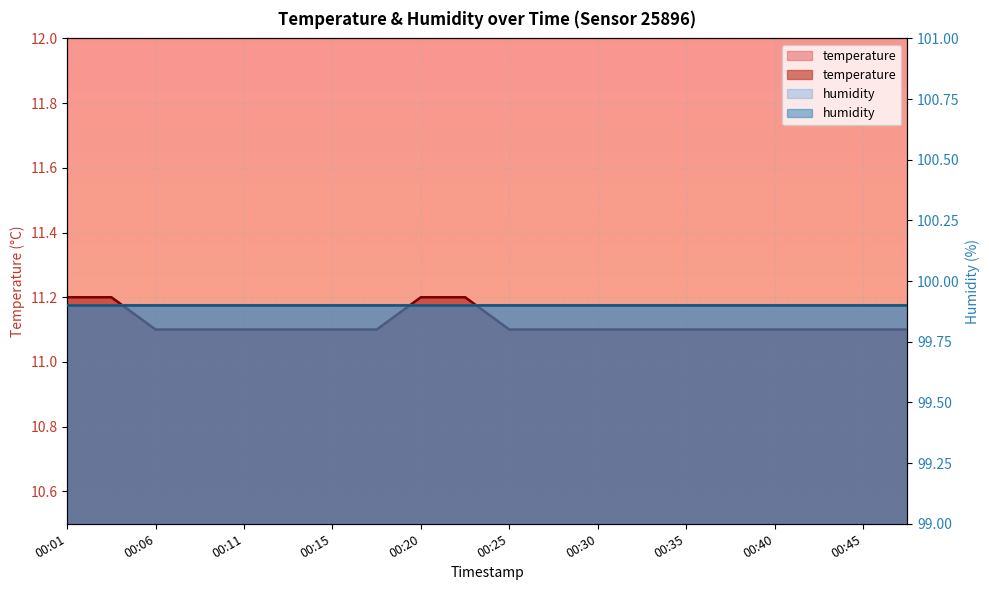

Rank the categories by value from lowest to highest.

00:06, 00:08, 00:11, 00:13, 00:15, 00:18, 00:25, 00:28, 00:30, 00:33, 00:35, 00:37, 00:40, 00:42, 00:45, 00:47, 00:01, 00:03, 00:20, 00:23